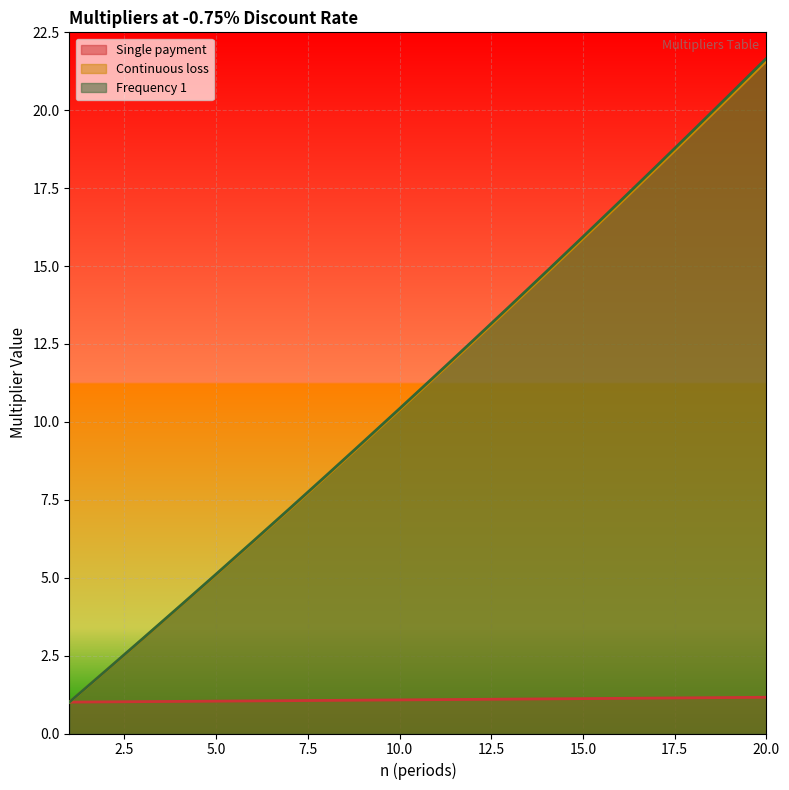

Is the value of Frequency 1 at 1 greater than the value of Continuous loss at 1?

Yes